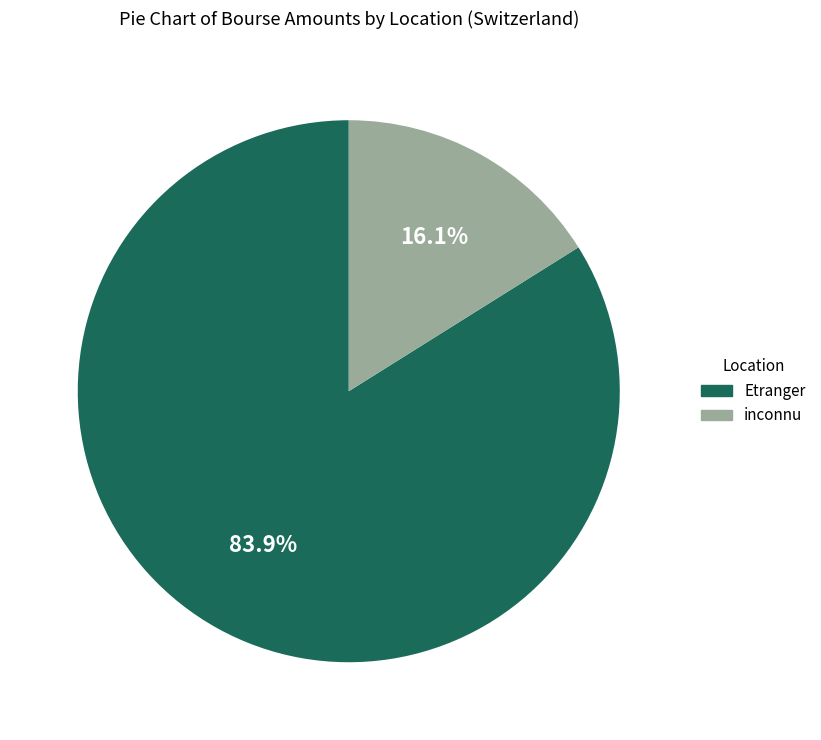

Is there a majority slice in this chart?

Yes